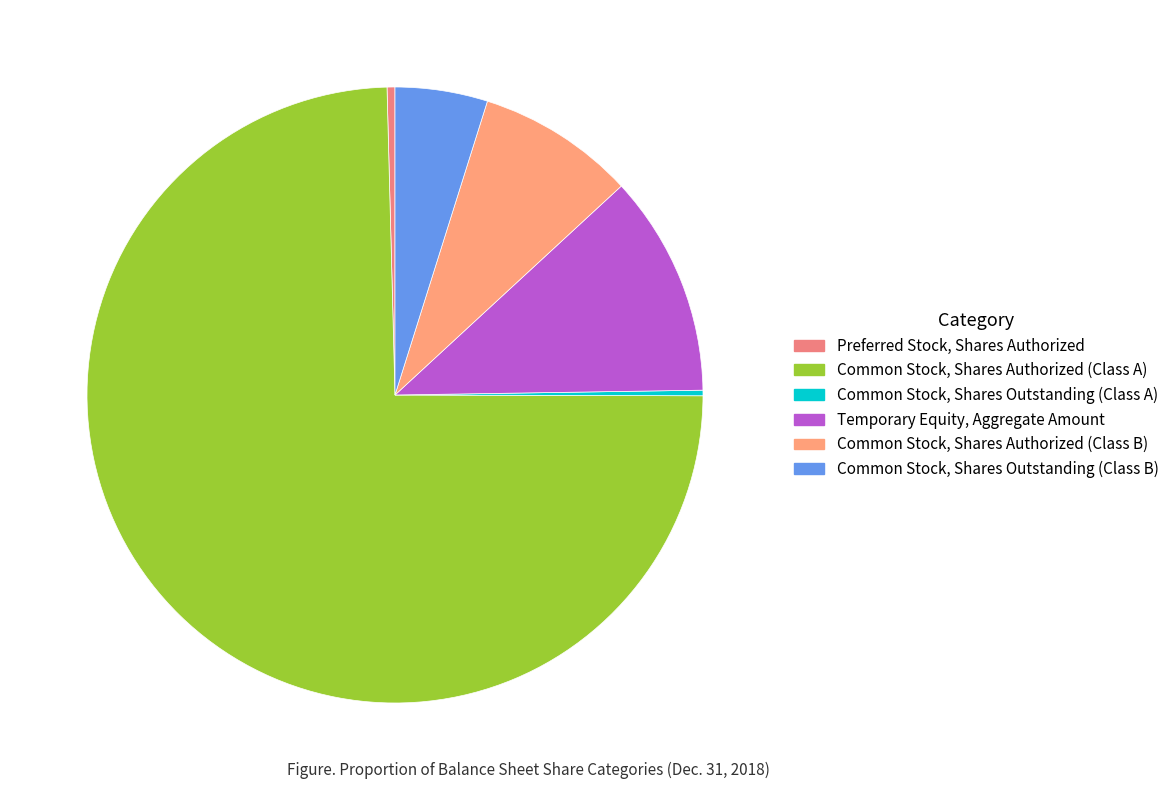

How many segments does this pie chart have?

6